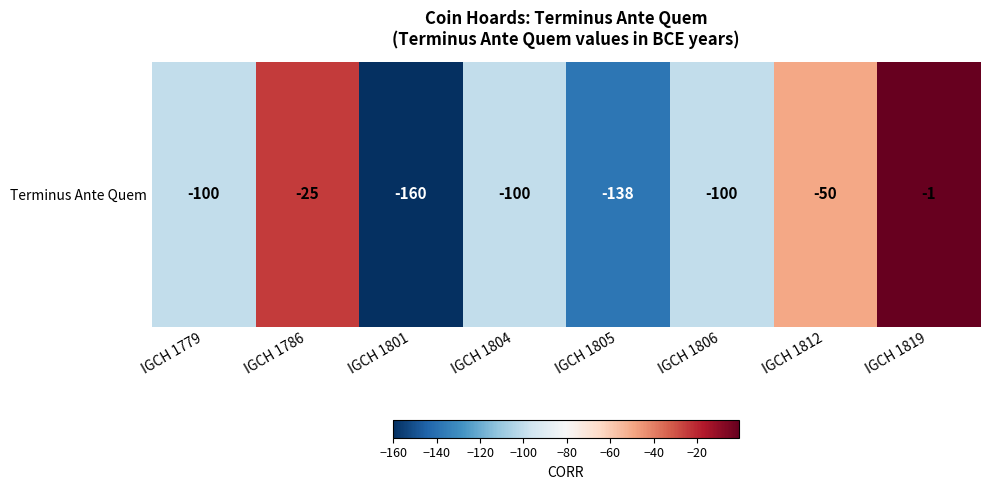

What is the smallest value displayed?

-160